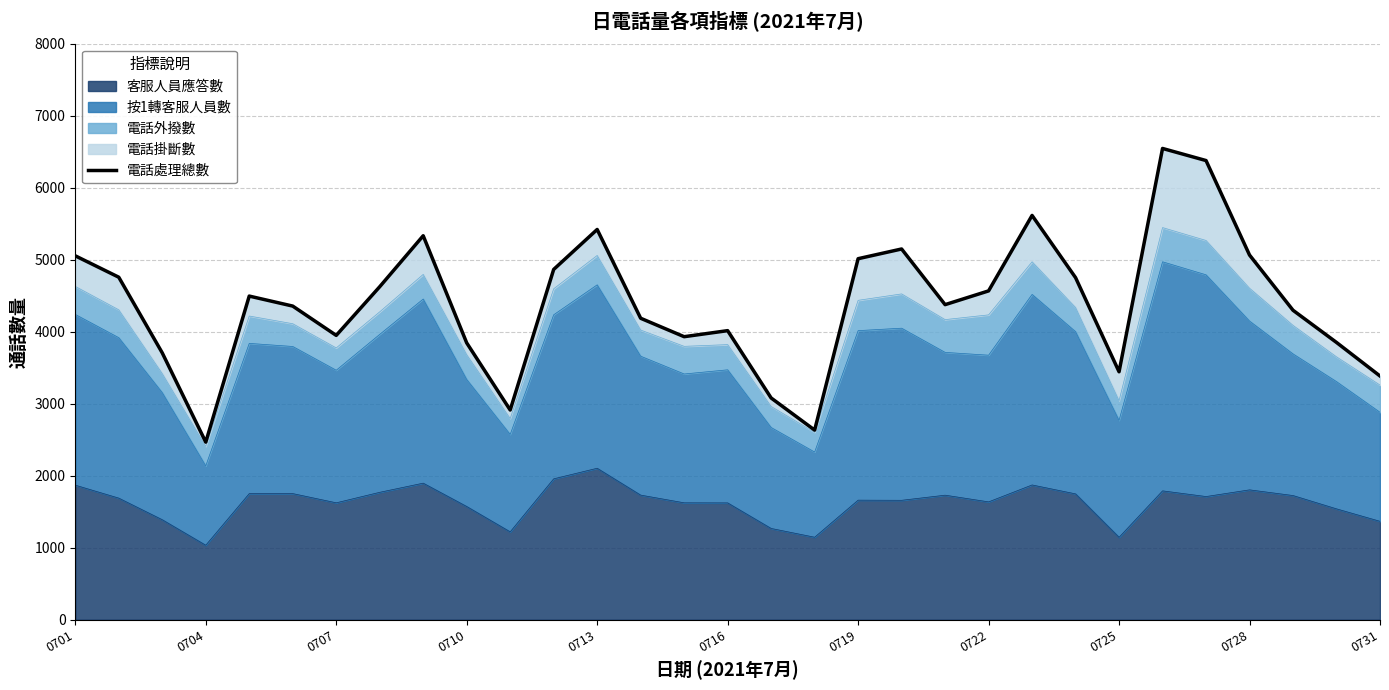

The value at 20 is 1138. True or false?

False